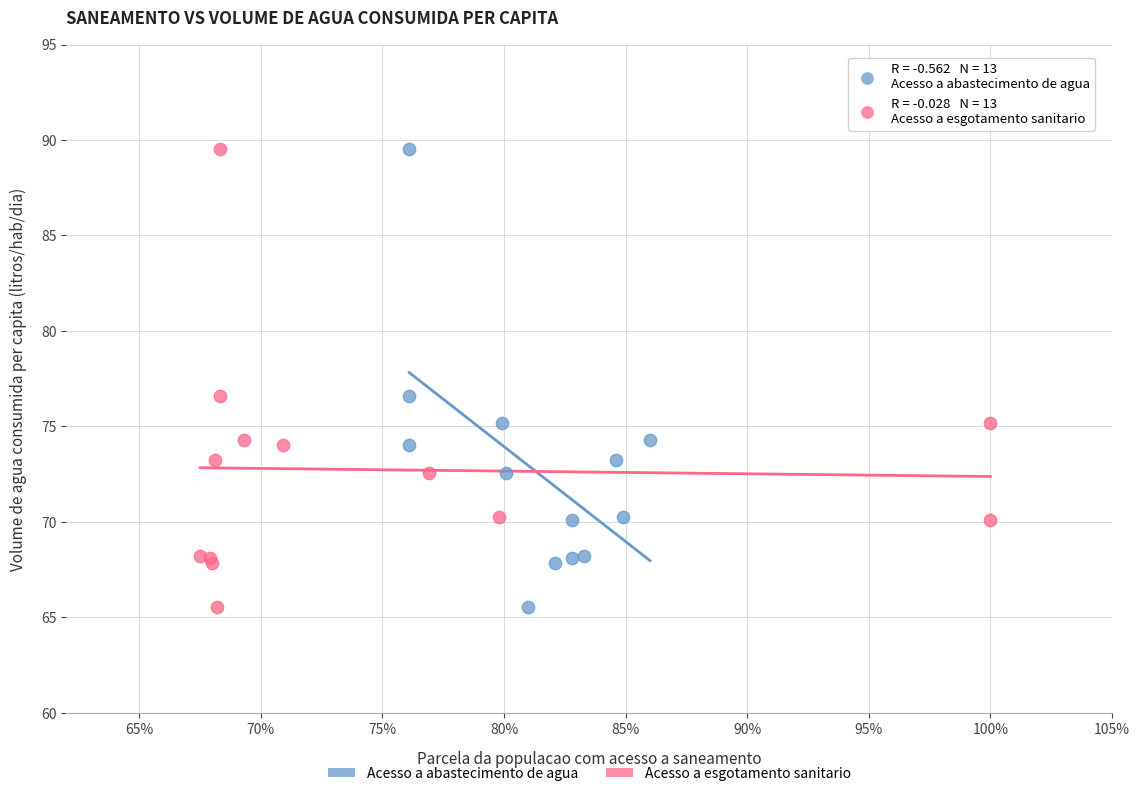

What are all the series names shown in the legend?

Acesso a abastecimento de agua, Acesso a esgotamento sanitario